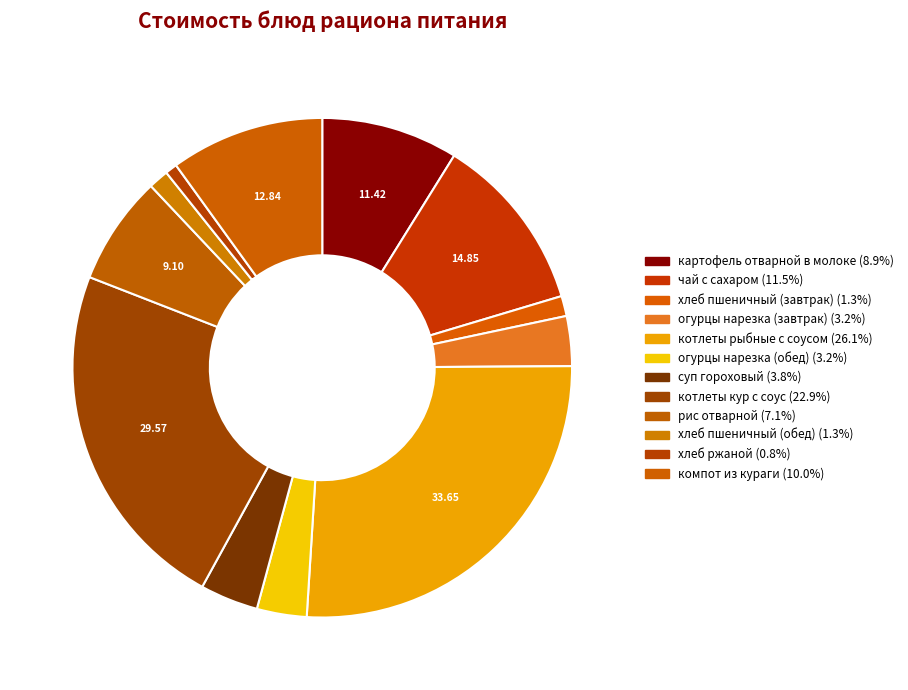

What percentage is NOT represented by компот из кураги?

90.0%